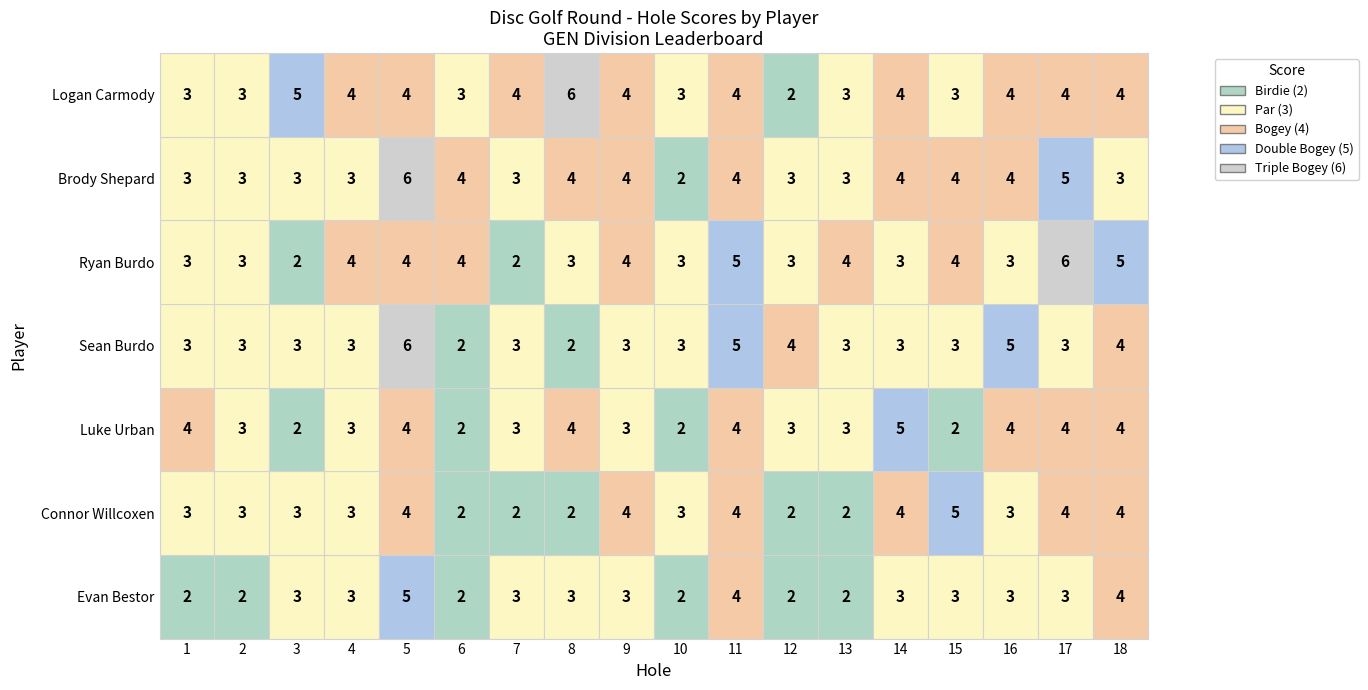

What is the difference between the maximum and second lowest values in the Ryan Burdo series?

4